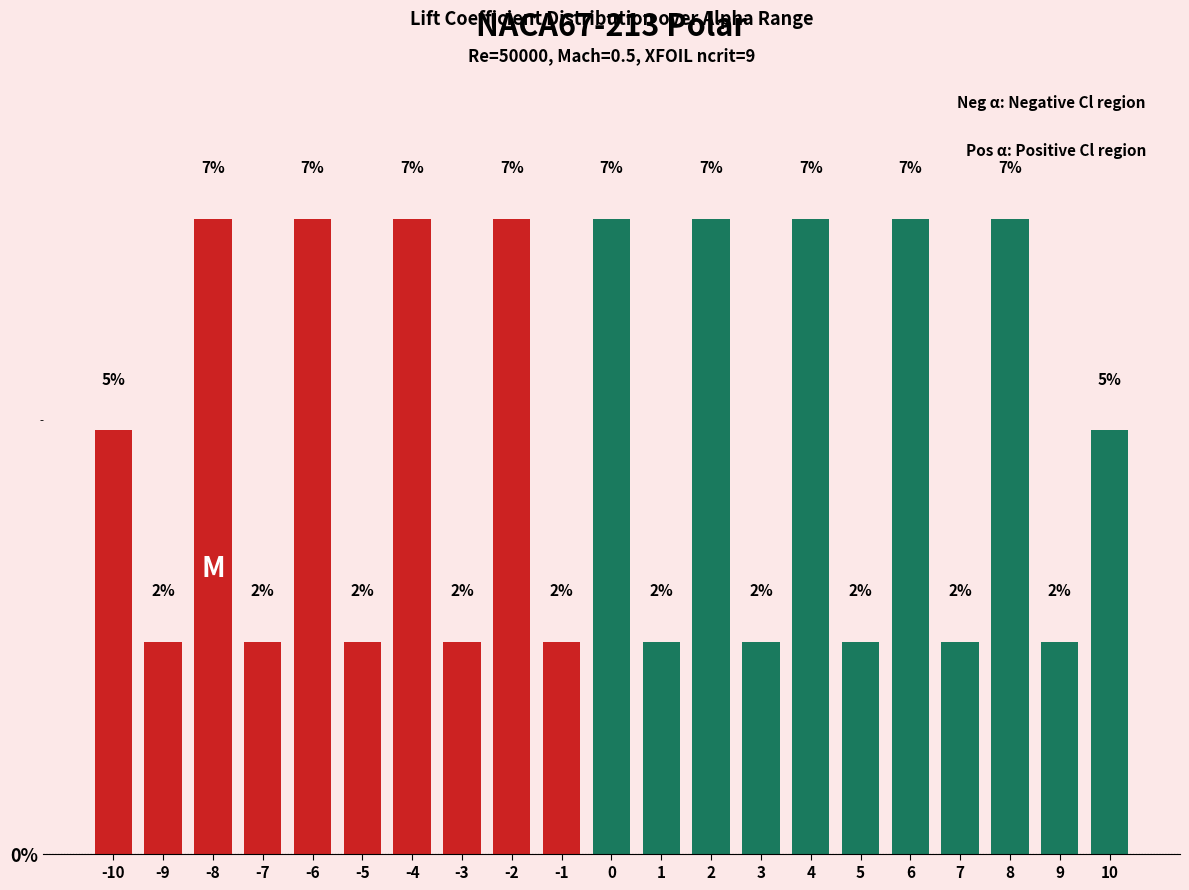

Are the bars horizontal?

No